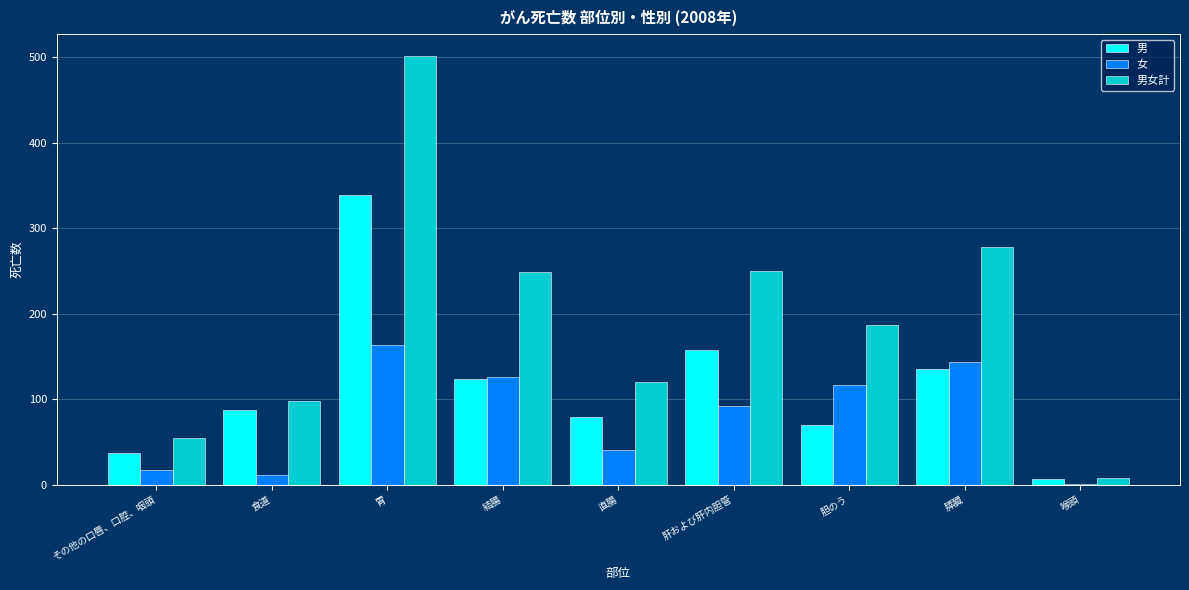

Which category has the highest value across all series?

胃